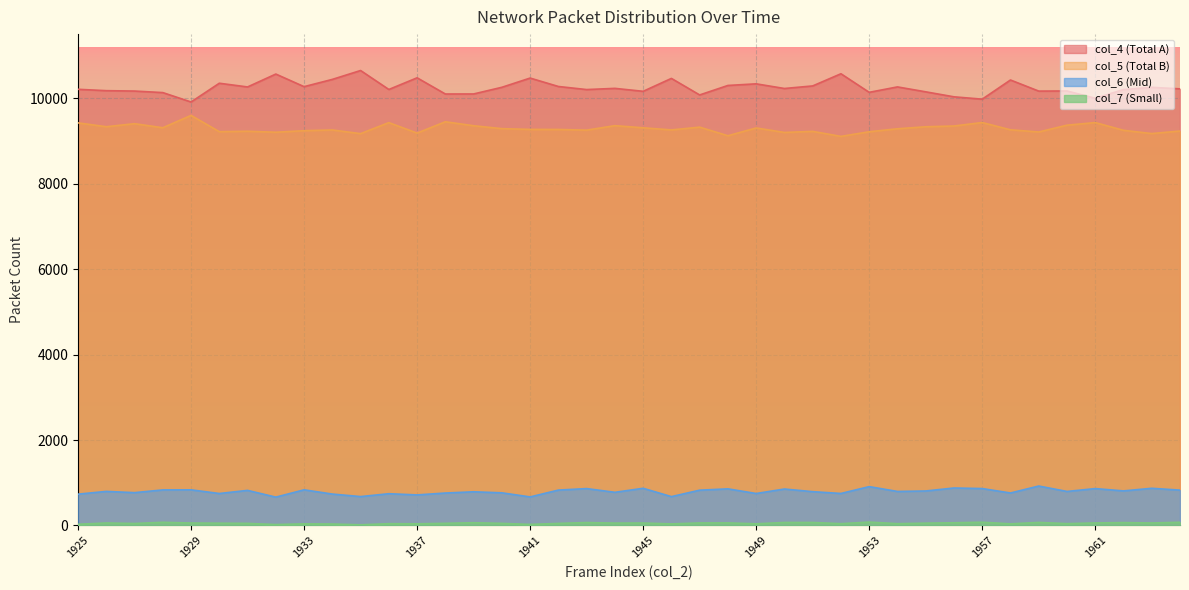

The col_5 series shows 9426 at 1925. True or false?

True